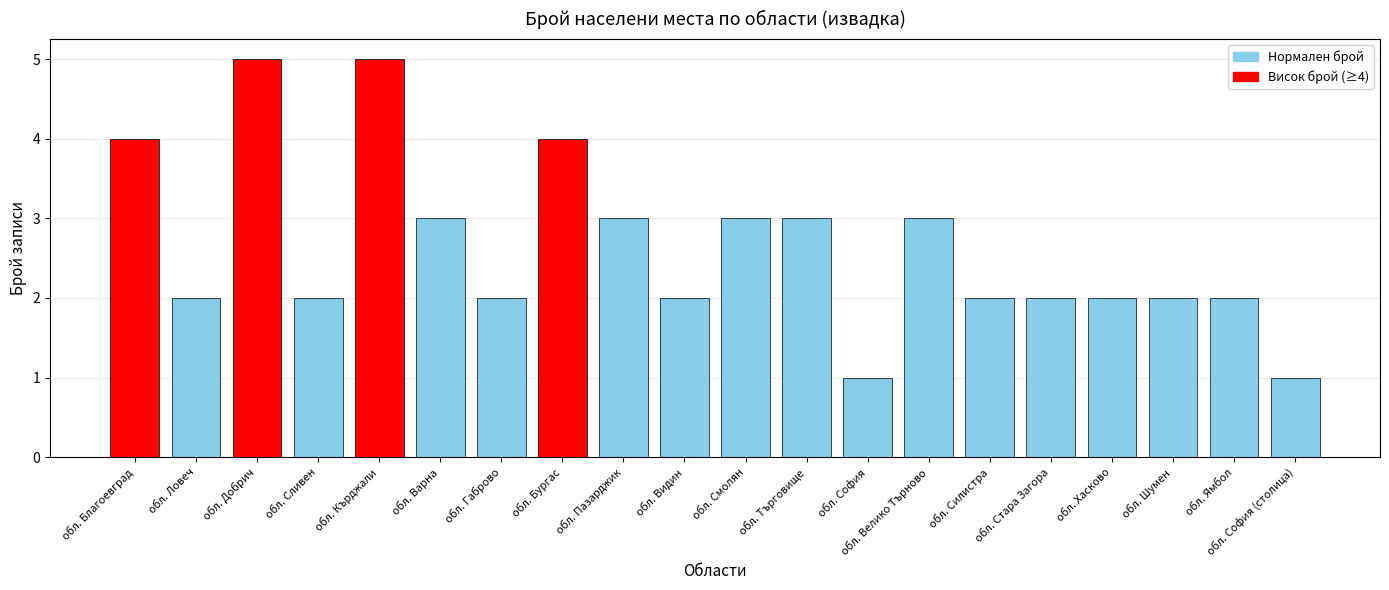

How many categories are shown in the chart?

20